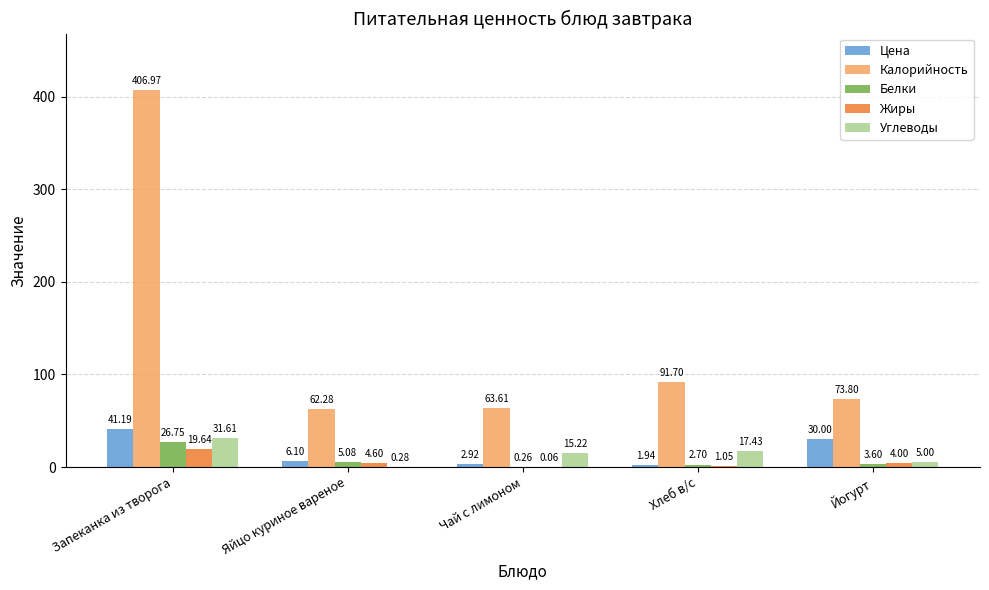

Which label corresponds to the largest value in the chart?

Запеканка из творога